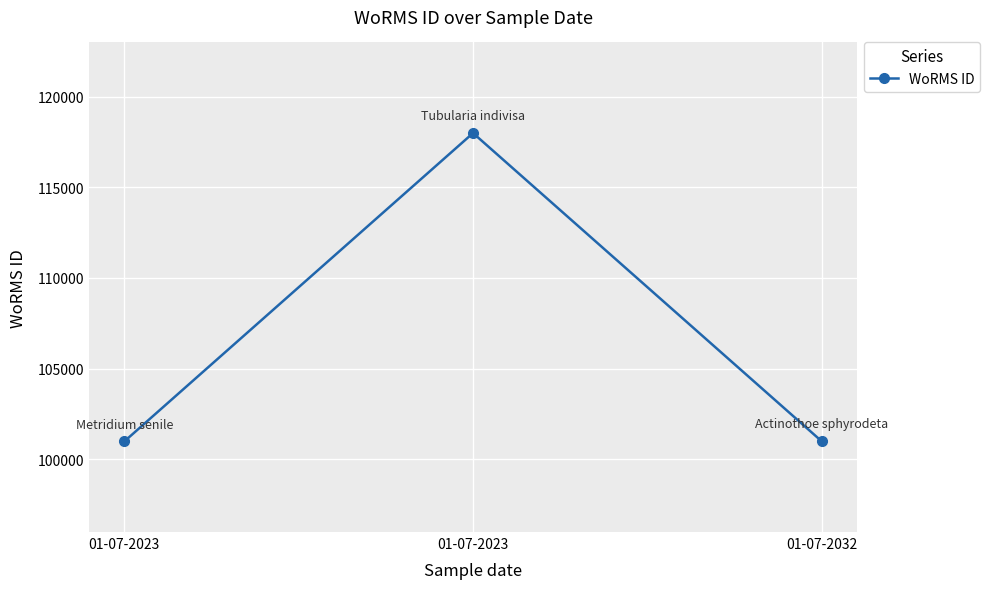

Reading left to right, list all the values displayed in this chart.

01-07-2023=100982	01-07-2023=117994	01-07-2032=100986